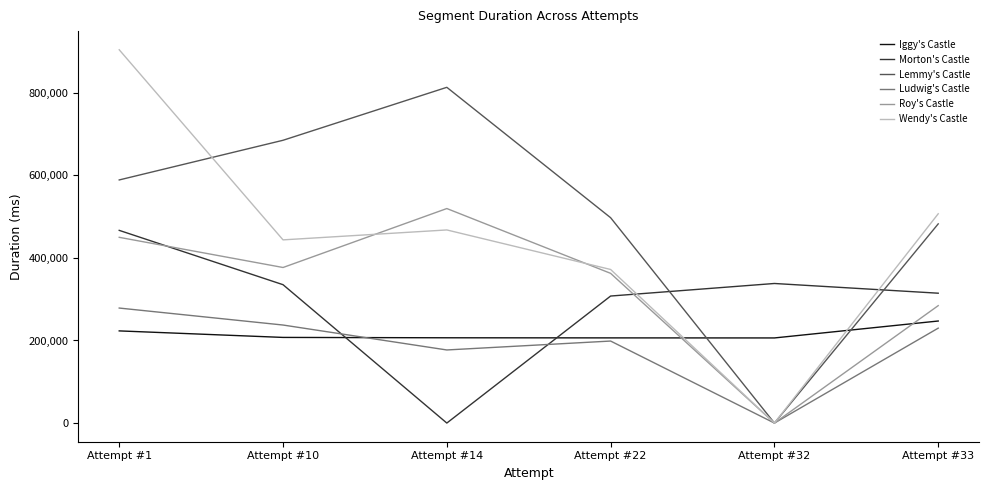

True or false: Roy's Castle and Morton's Castle intersect in this chart.

True